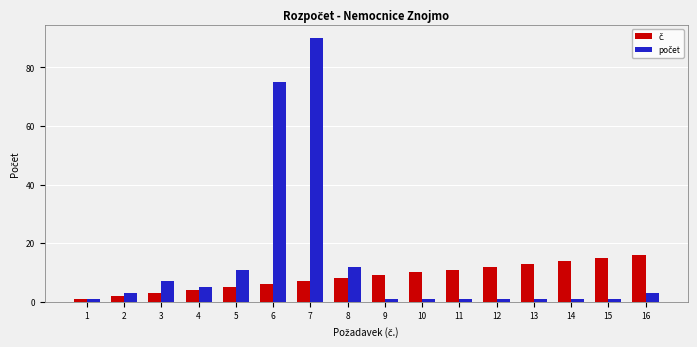

What is the greatest value displayed?

90